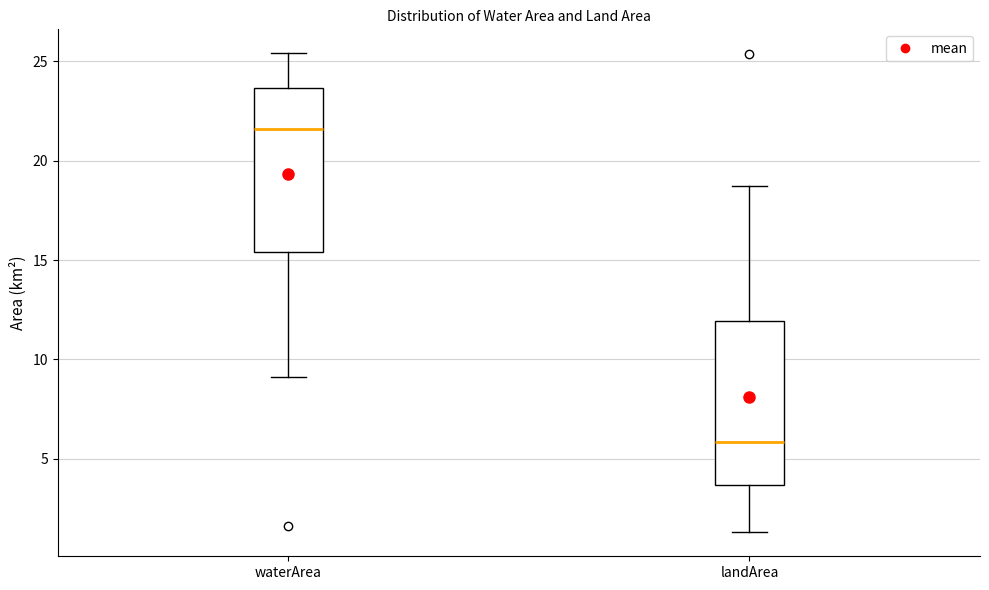

Reading left to right, read every box against the y-axis: the position of its median line, the range the box covers, and the ends of its whiskers. The values are not printed on the chart, so give them approximately, as read against the axis.

waterArea: median 21.5, box 15.5 to 23.5, whiskers 9.0 to 25.5
landArea: median 6.0, box 3.5 to 12.0, whiskers 1.5 to 18.5